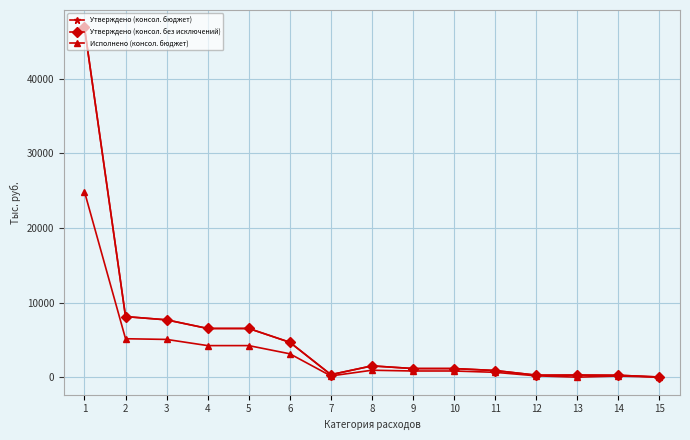

Where is the first local maximum for Утверждено (консол. без исключений)?

8